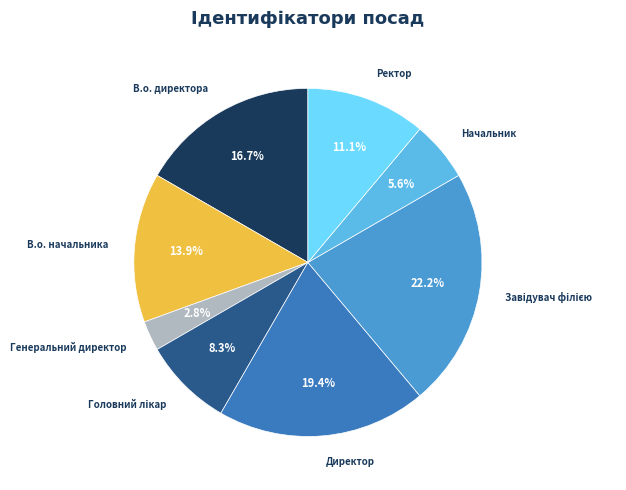

To the nearest percent, what is the combined percentage of Директор and Генеральний директор?

22%